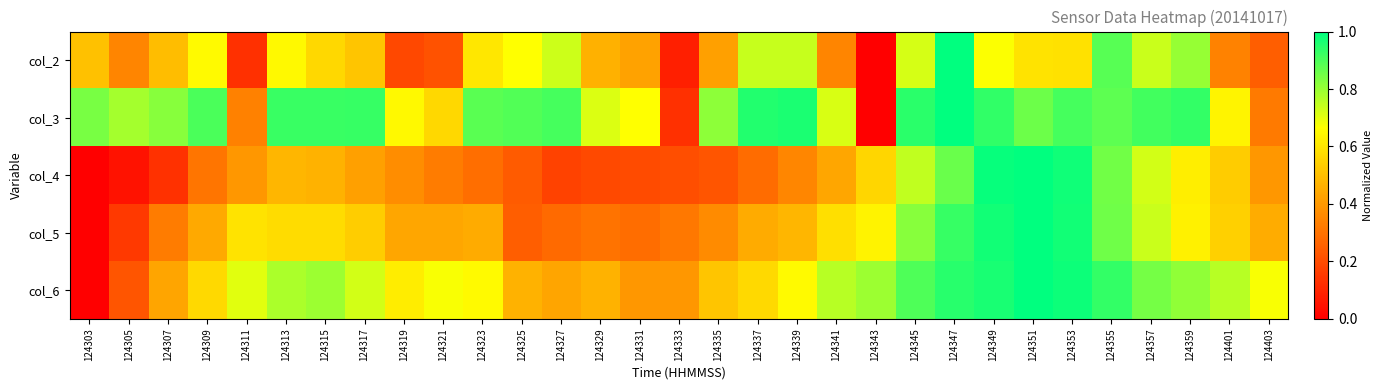

List the series in order of their peak value, lowest first.

col_2, col_3, col_4, col_5, col_6